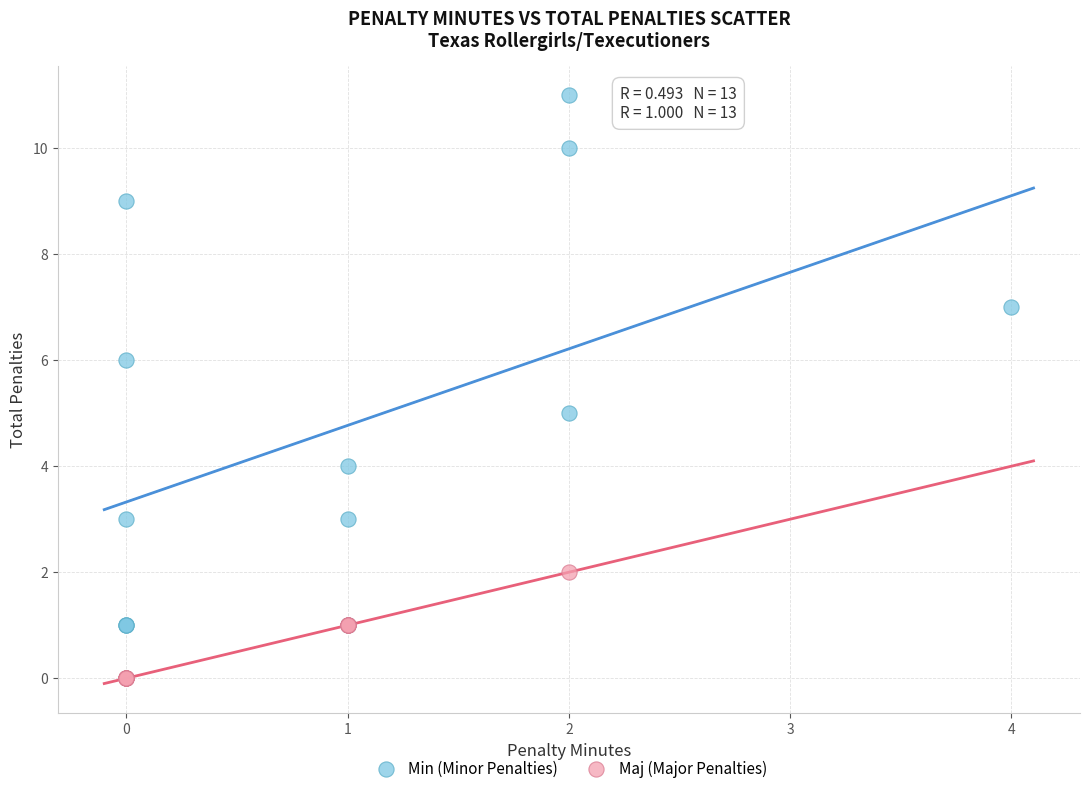

Which series contains the lowest Y value?

Maj (Major Penalties)